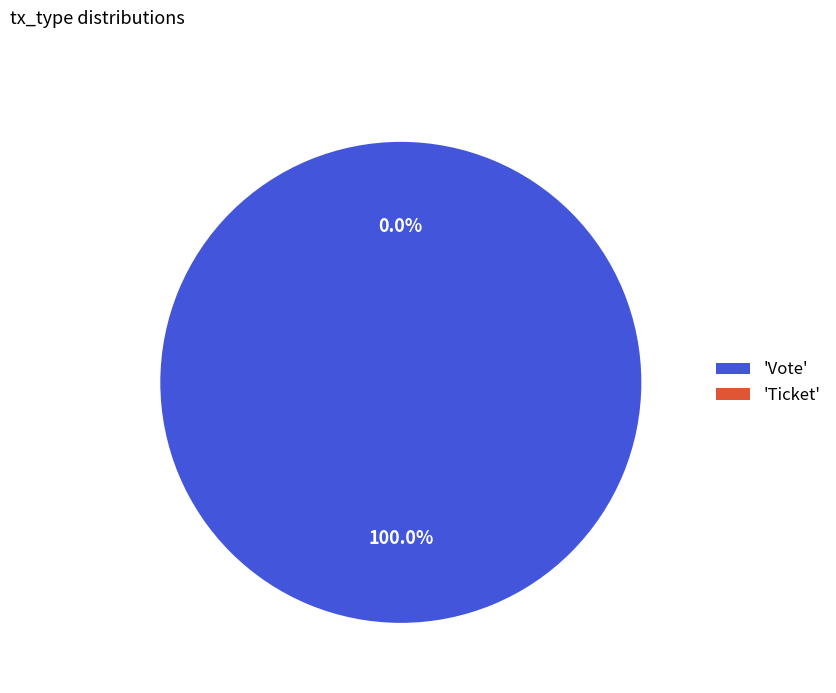

How many slices are in this pie chart?

2